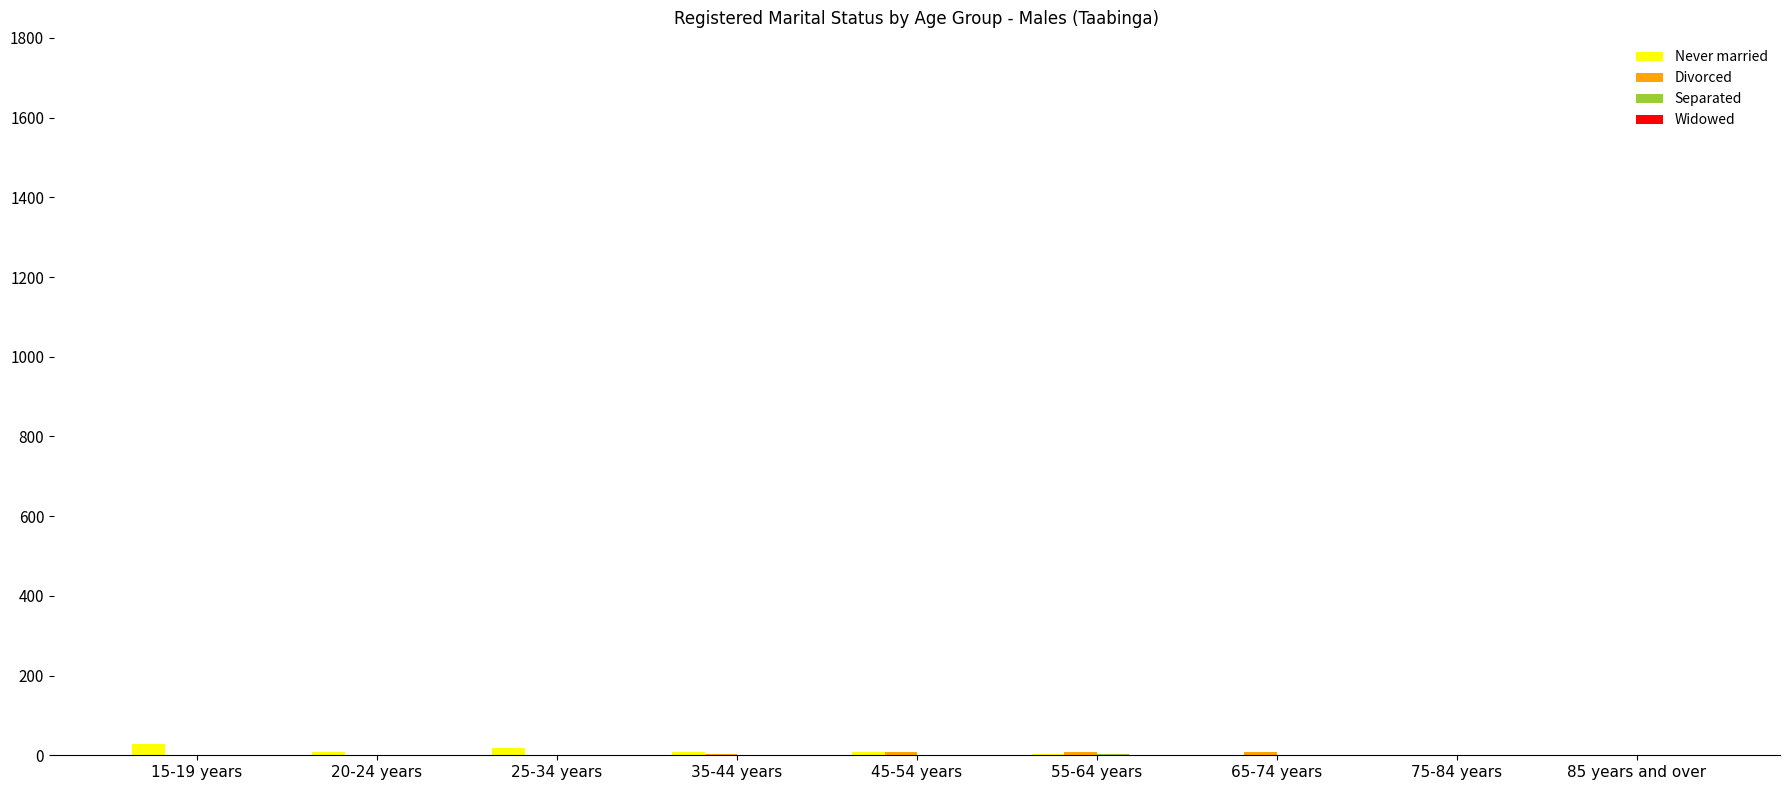

What is the sum of all Never married values?

73